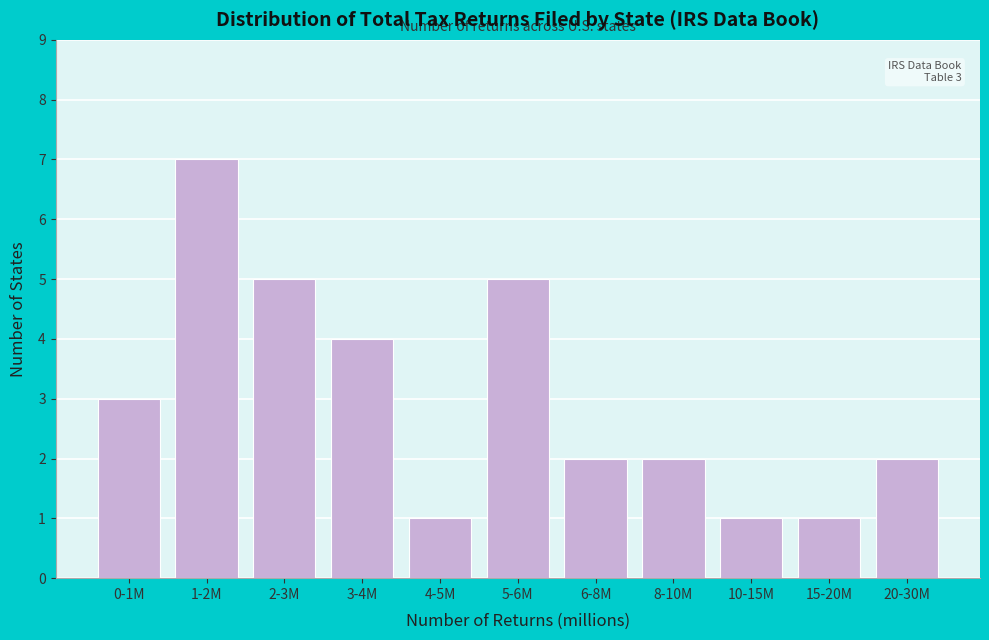

Reading left to right, transcribe all the data shown in this chart.

0-1M=3	1-2M=7	2-3M=5	3-4M=4	4-5M=1	5-6M=5	6-8M=2	8-10M=2	10-15M=1	15-20M=1	20-30M=2